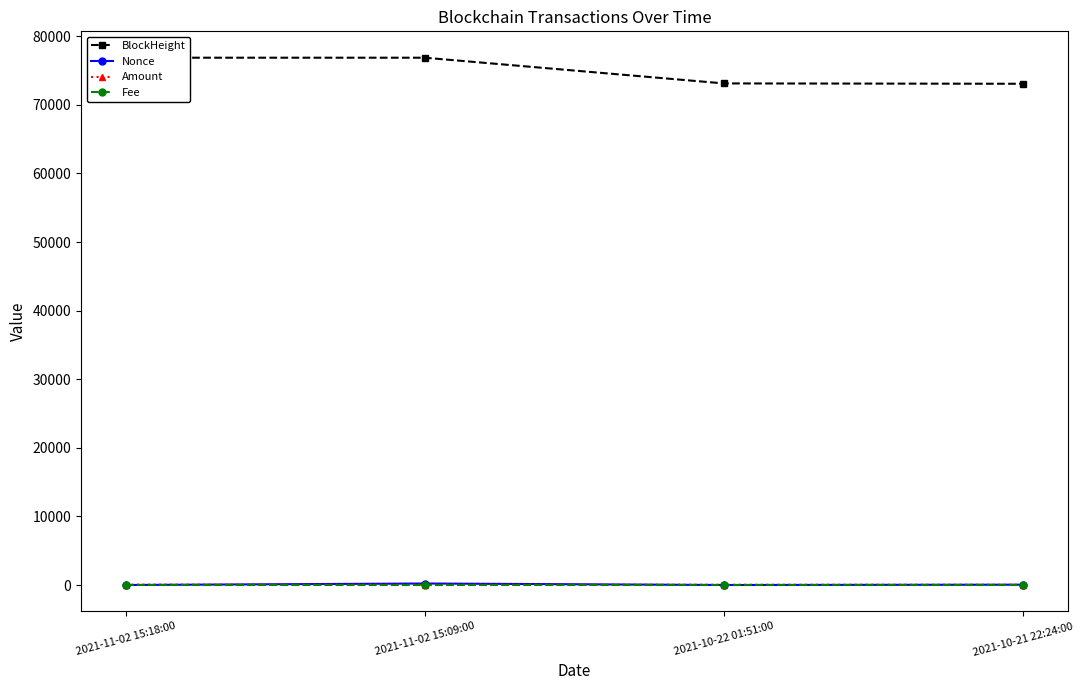

How many data points in BlockHeight are less than 76878?

2